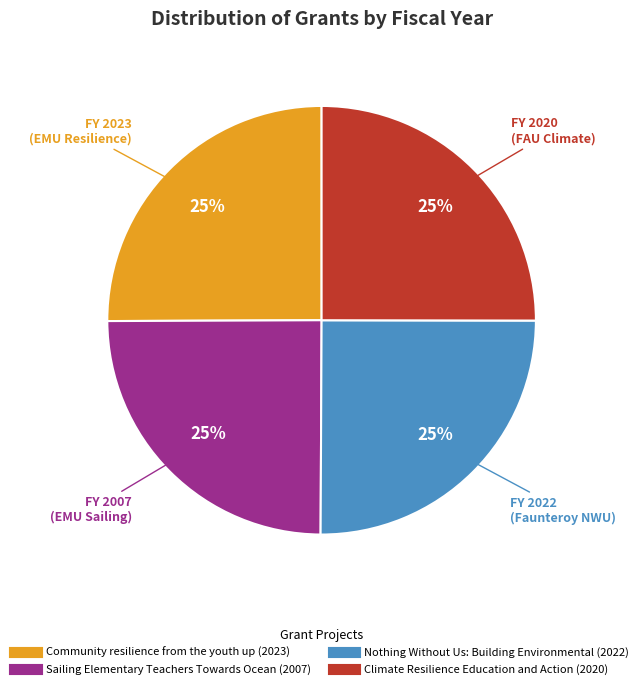

To the nearest percent, what is the combined percentage of Sailing Elementary Teachers Towards Ocean and Climate Resilience Education and Action?

50%